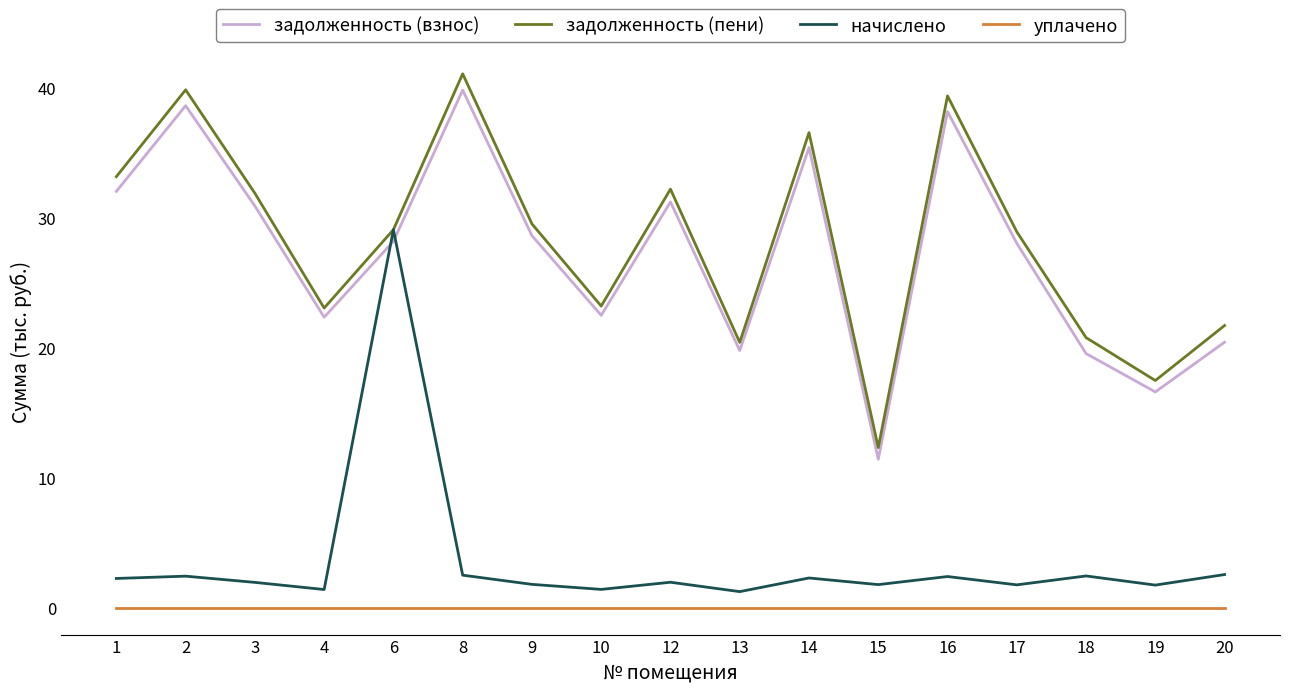

The начислено series shows 2.4 at 2. True or false?

True